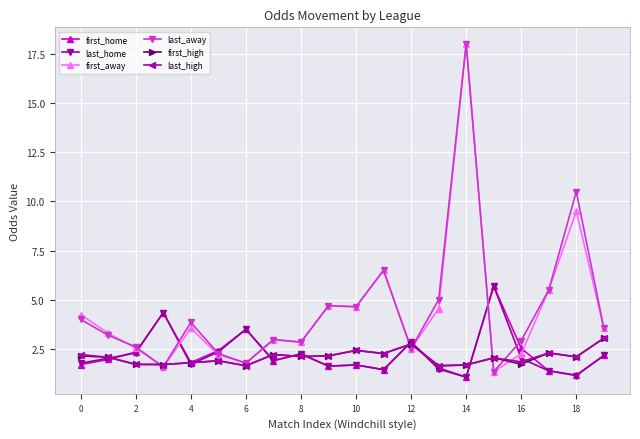

What is the value of the first_home point at the 13th from the left?

2.9